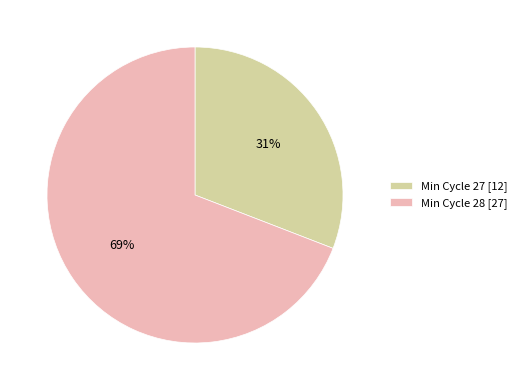

What percentage is the Min Cycle 27 [12] slice, to the nearest percent?

31%